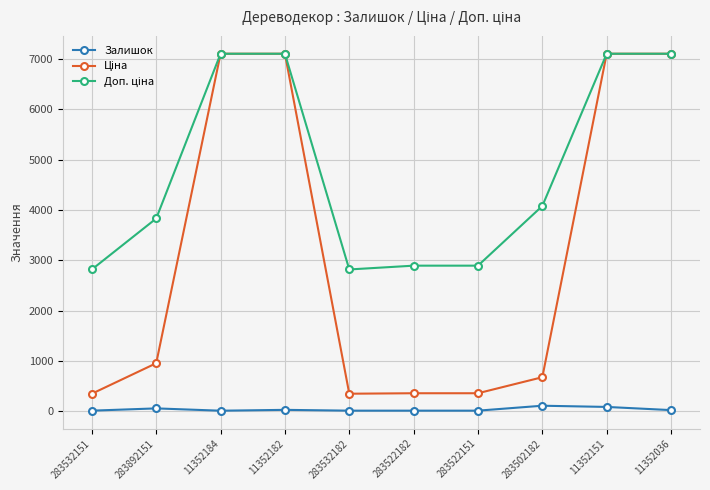

At how many categories does at least one series exceed 4785?

4